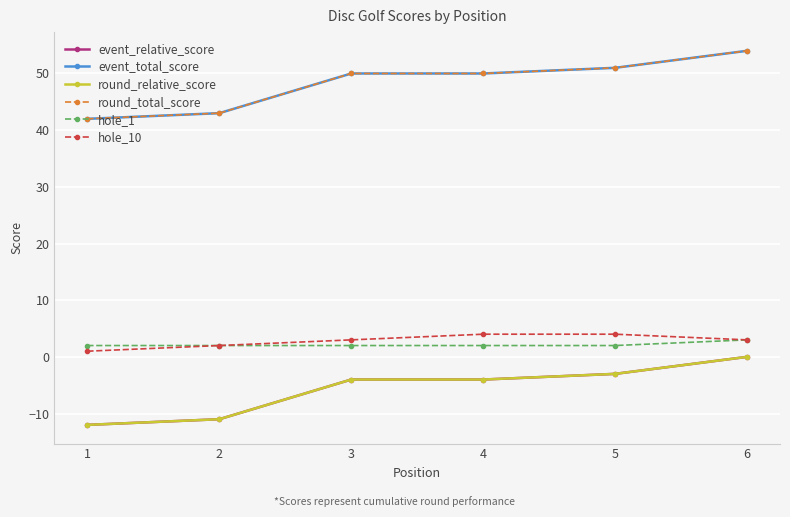

Is this an area chart (filled region under the line)?

No